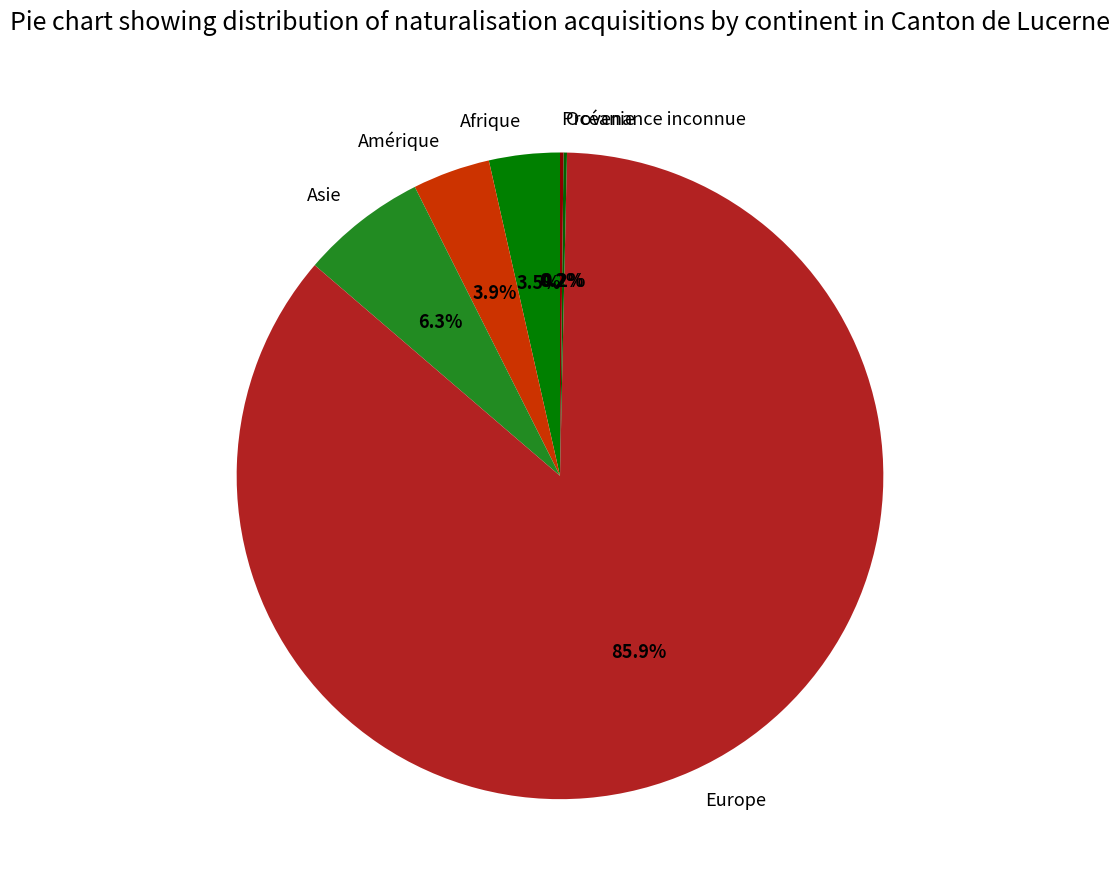

To the nearest percent, what percentage of the pie is Europe?

86%